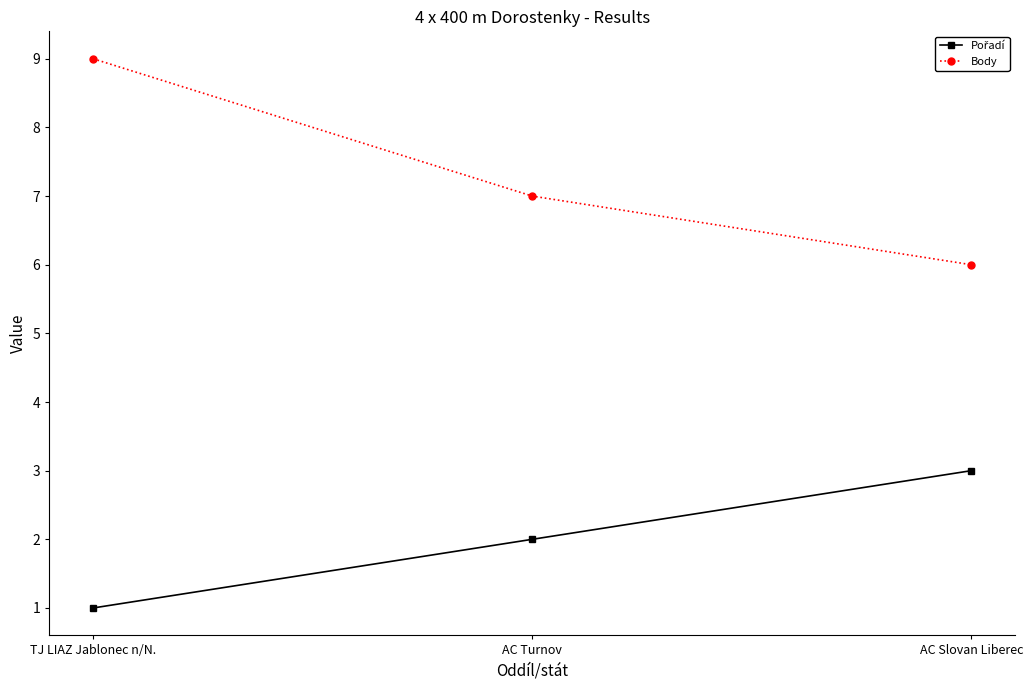

What is the label of the 3rd point from the right?

TJ LIAZ Jablonec n/N.